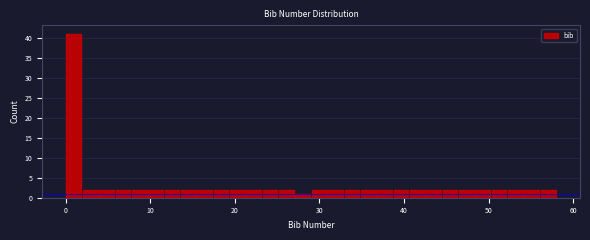

Read against the x-axis, roughly where is the centre of the tallest bar?

1